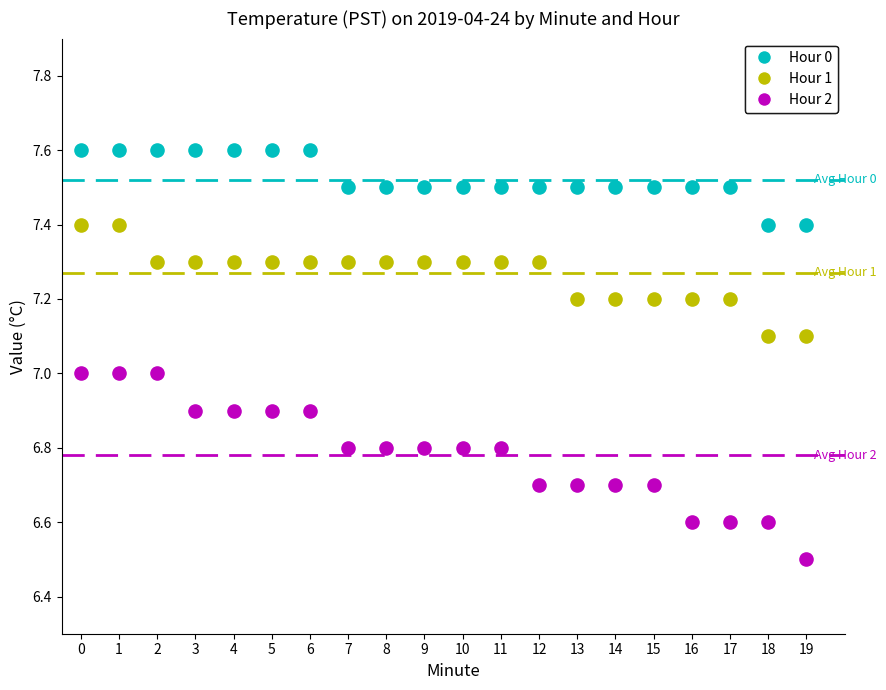

Which series has the largest Y range (max minus min)?

Hour 2